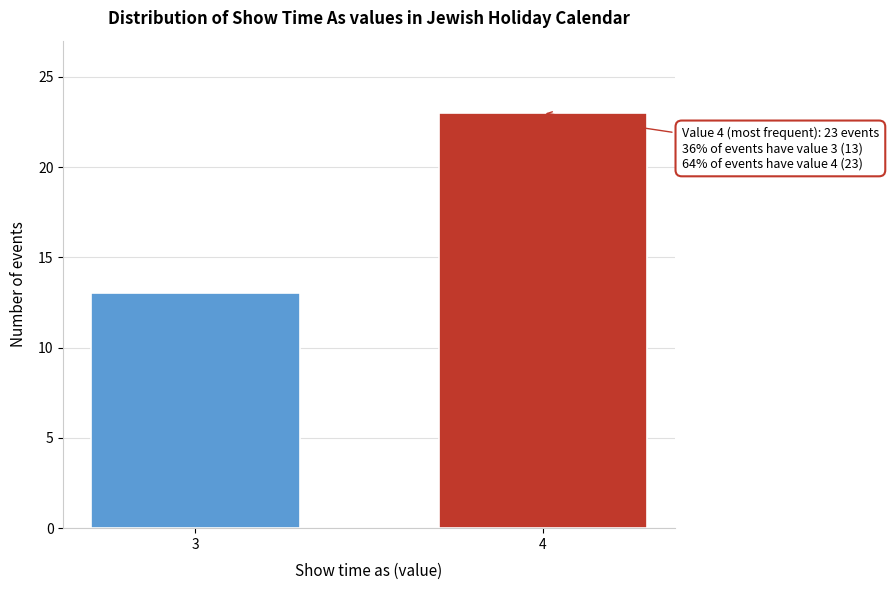

Reading left to right, what are all the values shown in this chart?

3=13	4=23